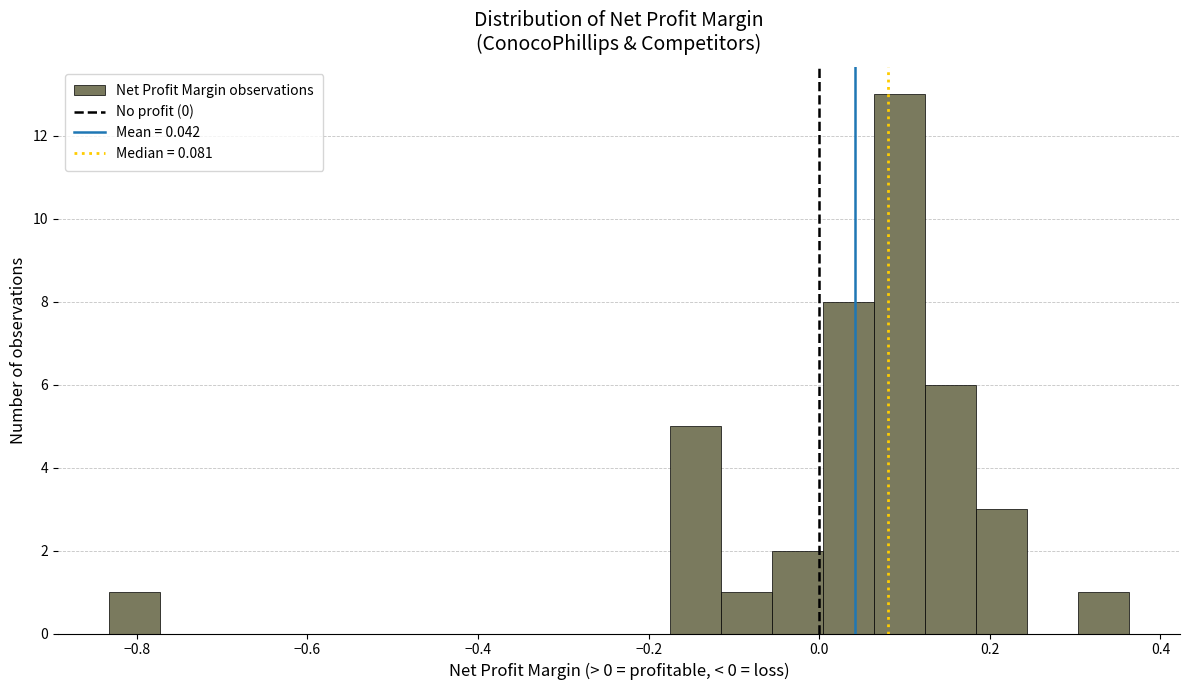

Read against the x-axis, roughly where is the centre of the tallest bar?

0.10